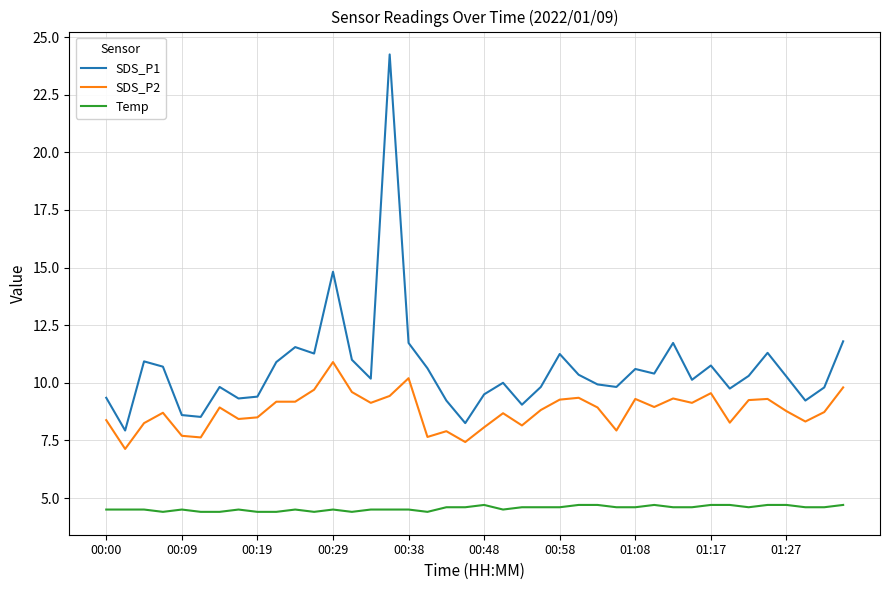

True or false: Temp and SDS_P2 intersect in this chart.

False